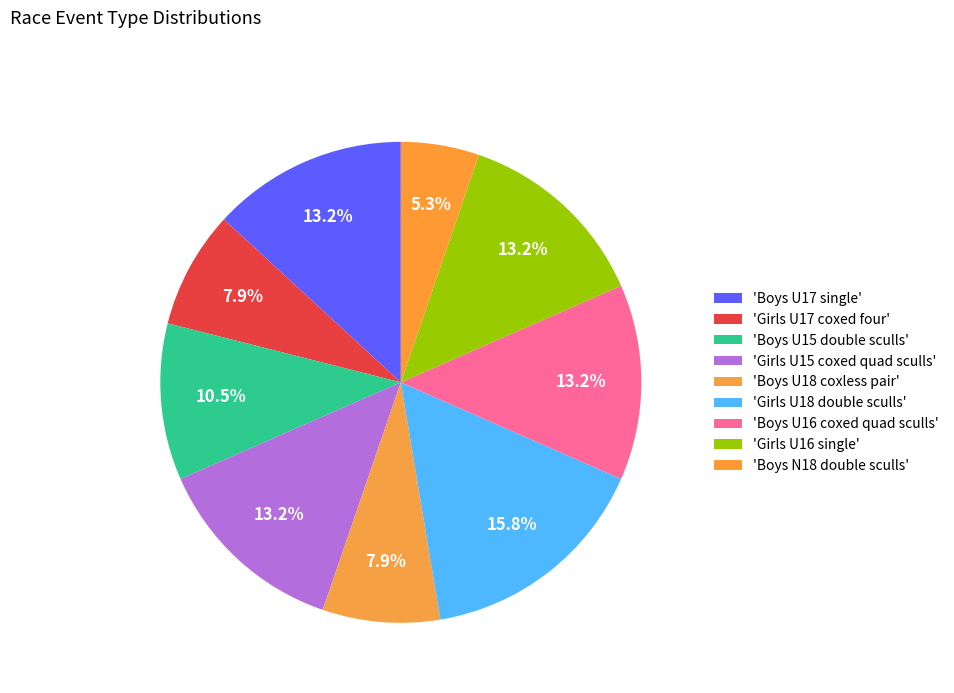

Count the number of slices in the pie.

9